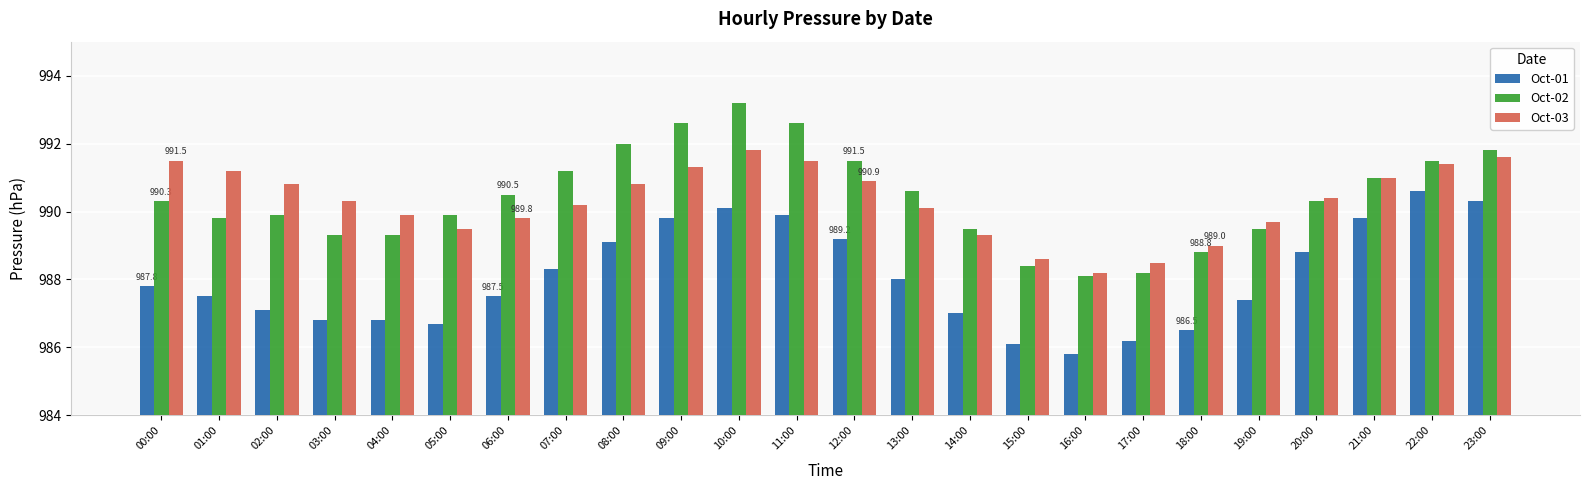

What is the difference between the maximum and minimum values in the Oct-02 series?

5.1